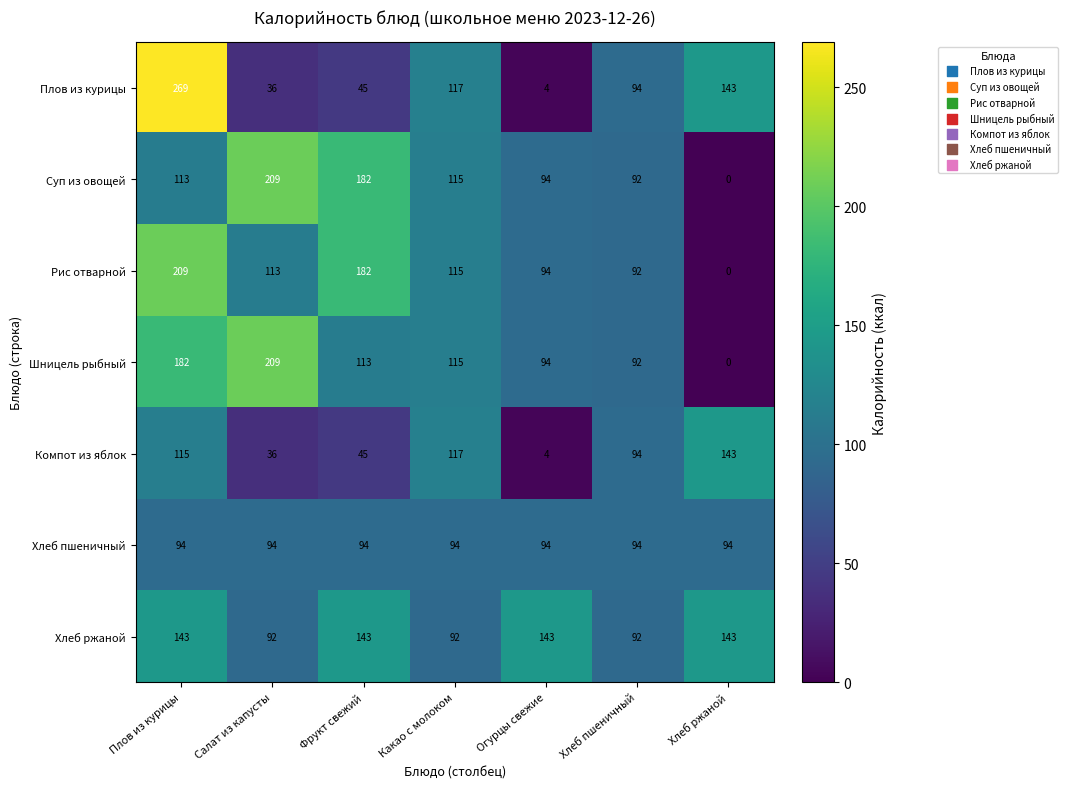

Which category has the lowest value across all series?

Хлеб ржаной